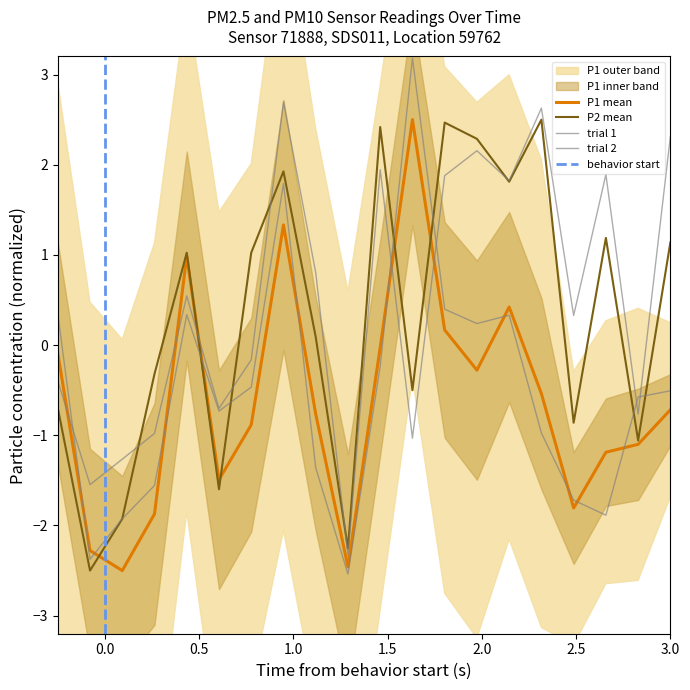

What is the total value across all series at 02:30?

-3.1